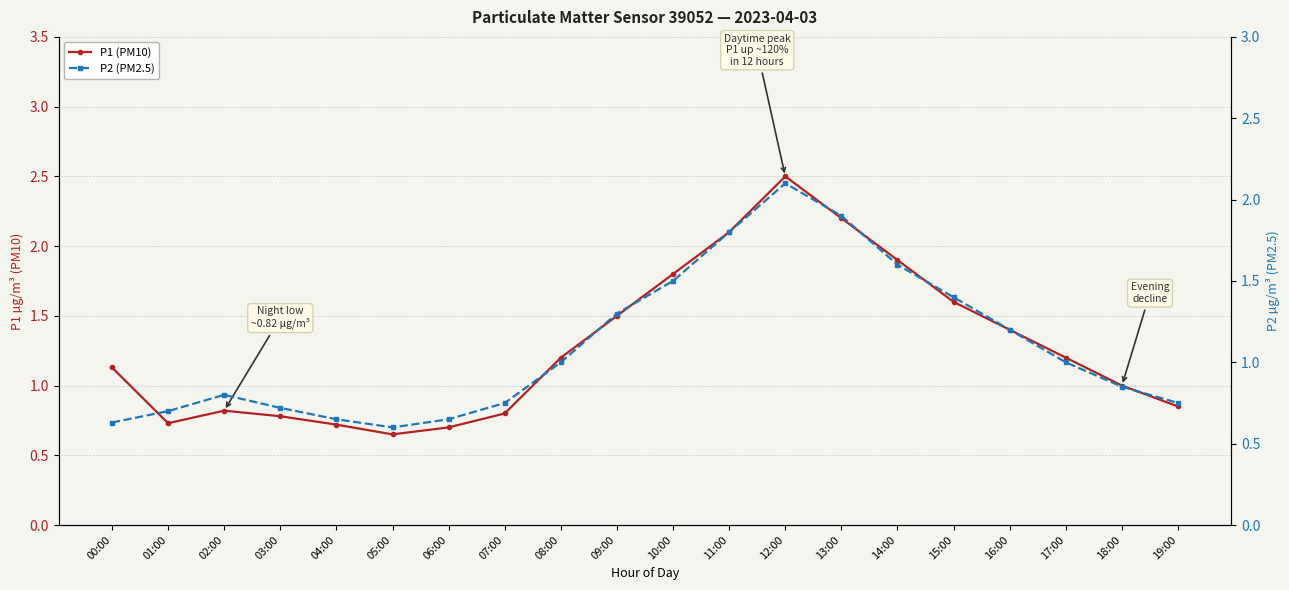

Reading left to right, extract all data points from this chart.

P1 (PM10): 00:00=1.1	01:00=0.7	02:00=0.8	03:00=0.8	04:00=0.7	05:00=0.7	06:00=0.7	07:00=0.8	08:00=1.2	09:00=1.5	10:00=1.8	11:00=2.1	12:00=2.5	13:00=2.2	14:00=1.9	15:00=1.6	16:00=1.4	17:00=1.2	18:00=1.0	19:00=0.8
P2 (PM2.5): 00:00=0.6	01:00=0.7	02:00=0.8	03:00=0.7	04:00=0.7	05:00=0.6	06:00=0.7	07:00=0.8	08:00=1.0	09:00=1.3	10:00=1.5	11:00=1.8	12:00=2.1	13:00=1.9	14:00=1.6	15:00=1.4	16:00=1.2	17:00=1.0	18:00=0.8	19:00=0.8